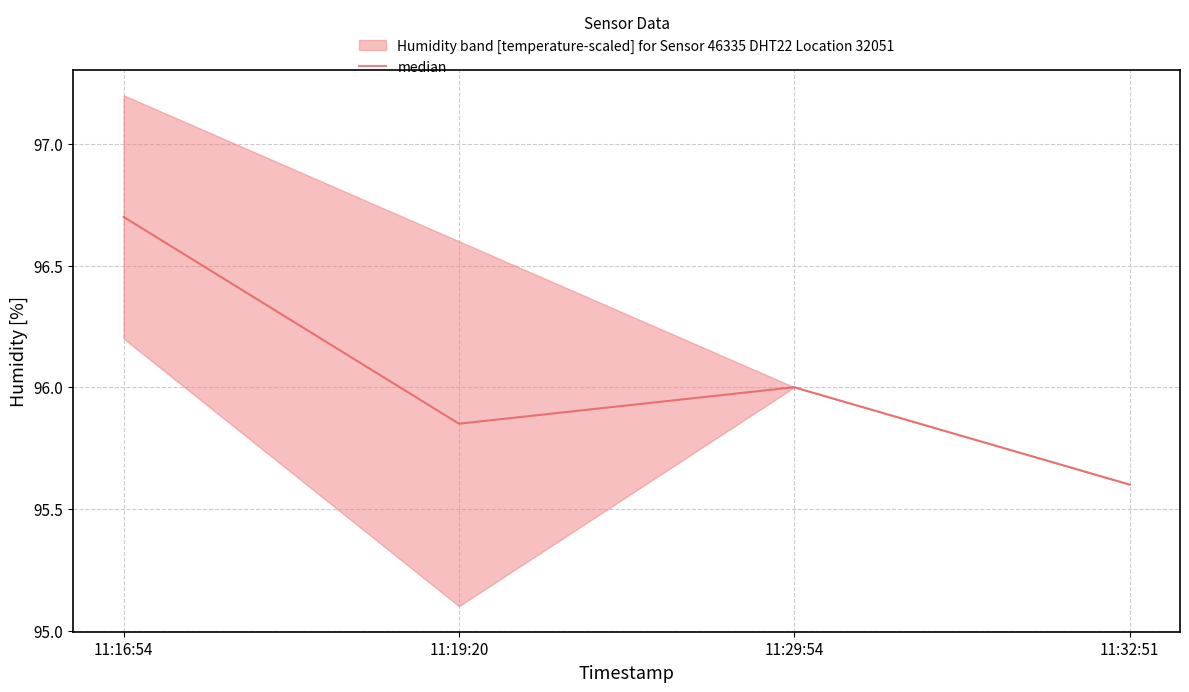

Between 11:29:54 and 11:19:20, which is larger?

11:29:54